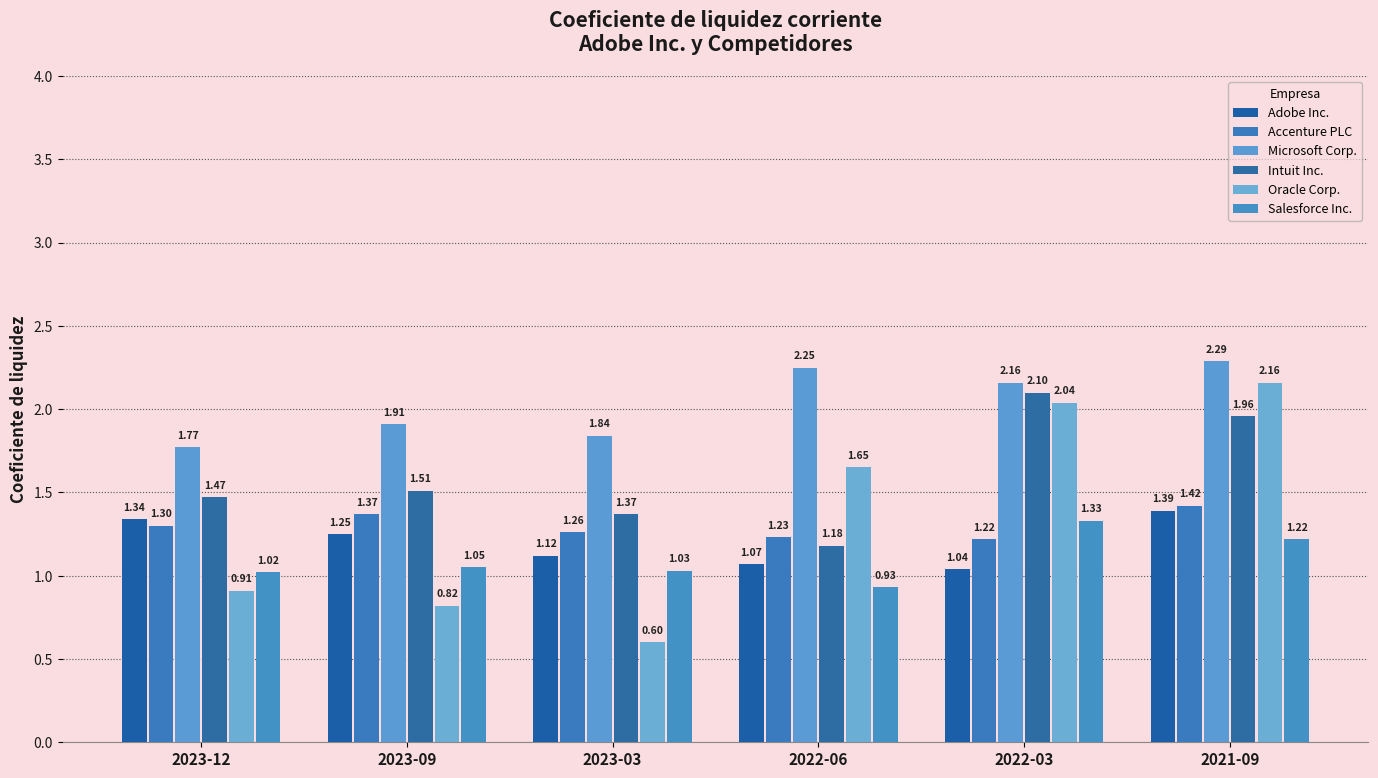

True or false: Oracle Corp. has a value of 0.2 at 2023-12.

False